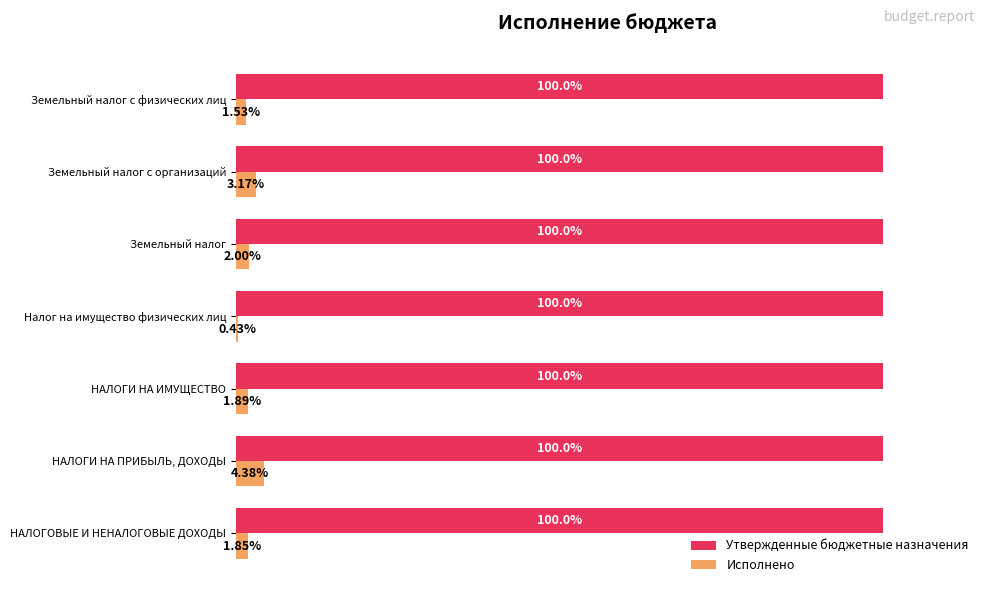

Which series has the largest range (max minus min)?

Исполнено